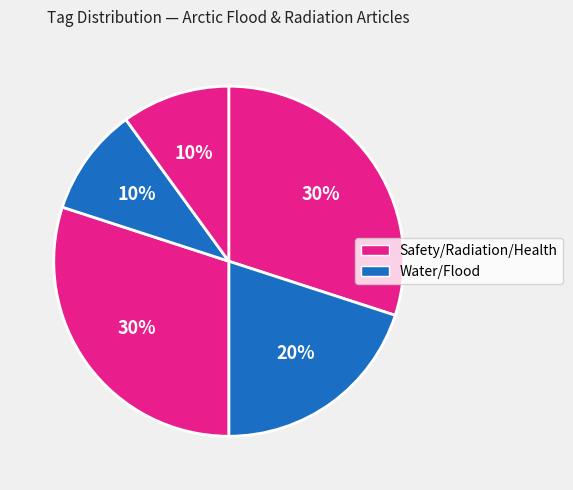

Count the number of slices in the pie.

5